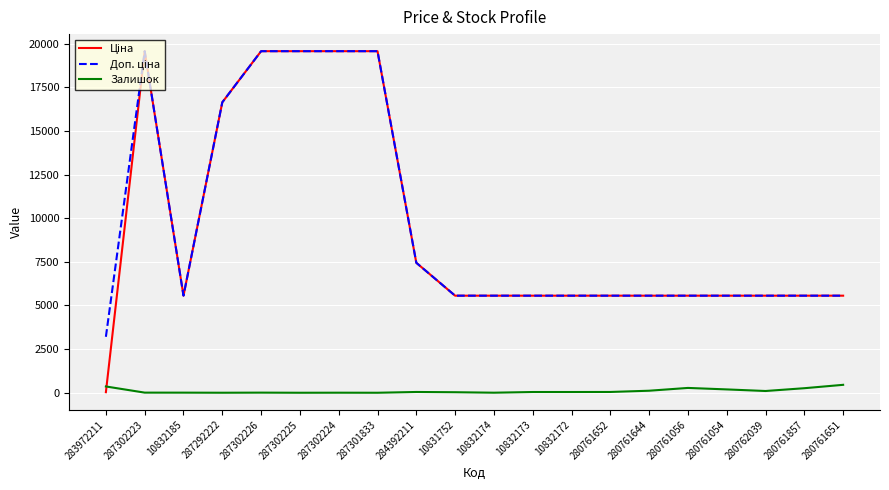

What is the maximum value for Залишок?

454.0